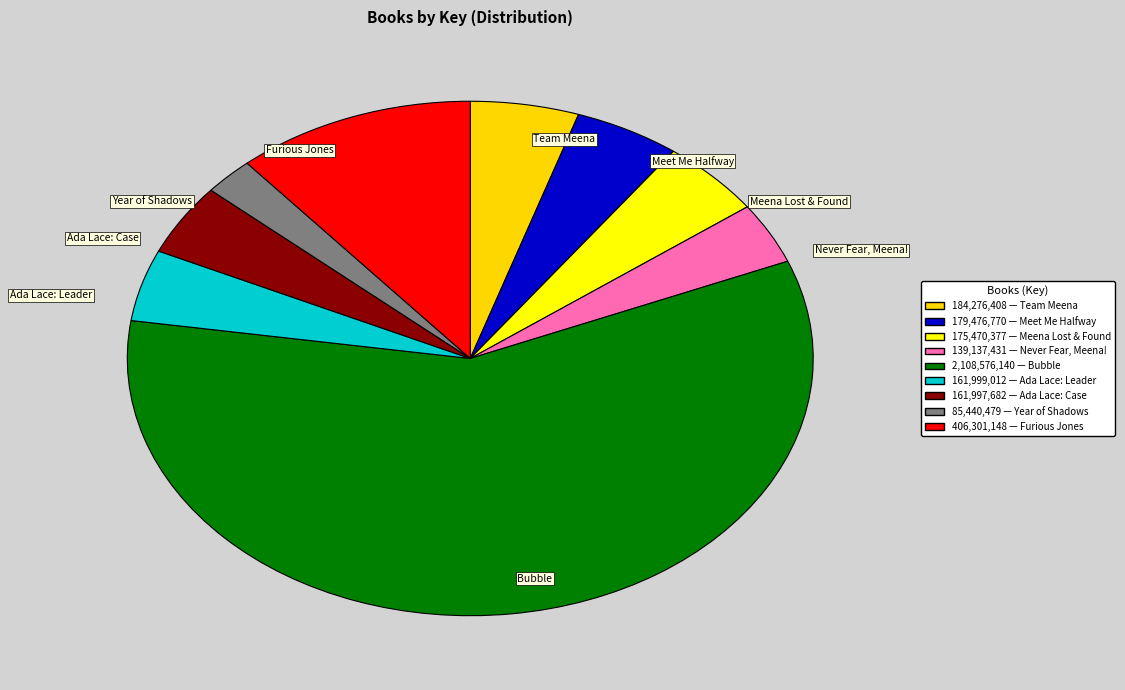

Which category accounts for the majority?

Bubble